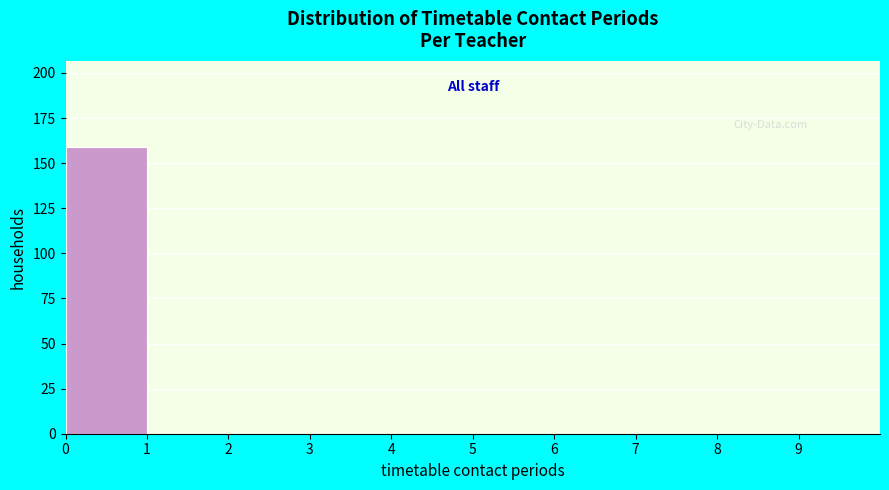

Reading left to right, list every bar in this chart as the range it spans on the x-axis followed by its height. The values are not printed on the chart, so give them approximately, as read against the axis.

0 to 1: 160
1 to 2: 0
2 to 3: 0
3 to 4: 0
4 to 5: 0
5 to 6: 0
6 to 7: 0
7 to 8: 0
8 to 9: 0
9 to 10: 0